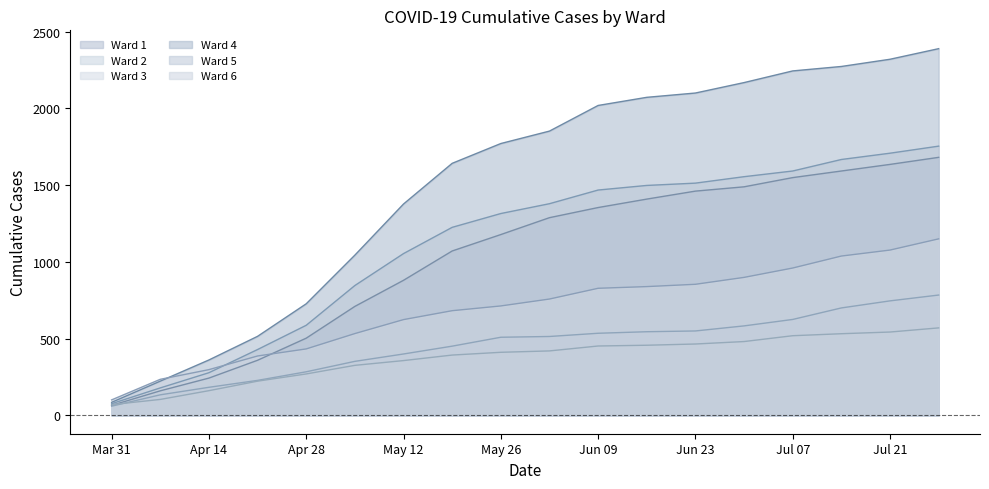

Is the value of Ward 1 at May 12 greater than the value of Ward 2 at Jun 09?

Yes